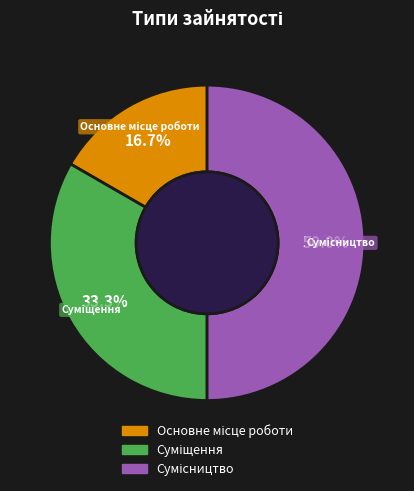

Is Сумісництво the majority of the pie?

No